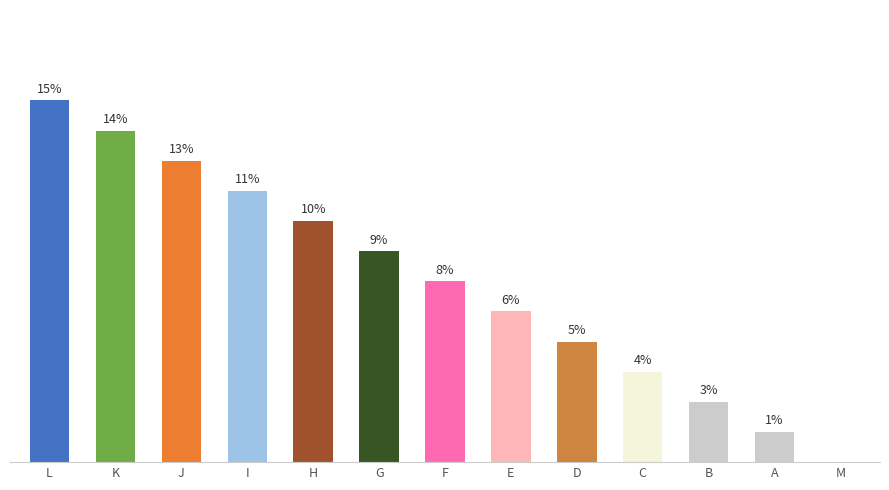

Where does the data first go above 6?

L